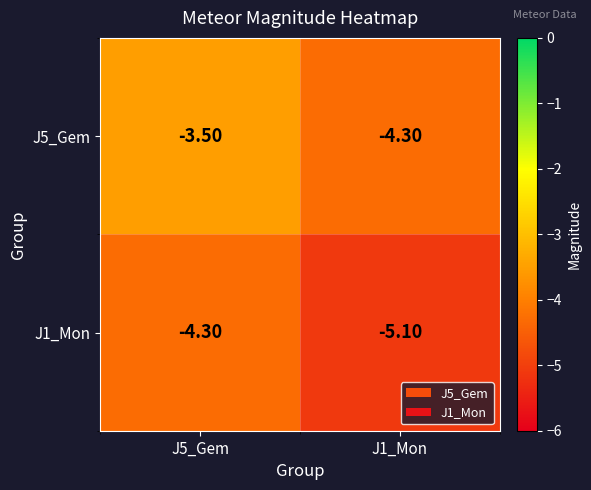

Is the value of J5_Gem at J1_Mon greater than the value of J1_Mon at J1_Mon?

Yes